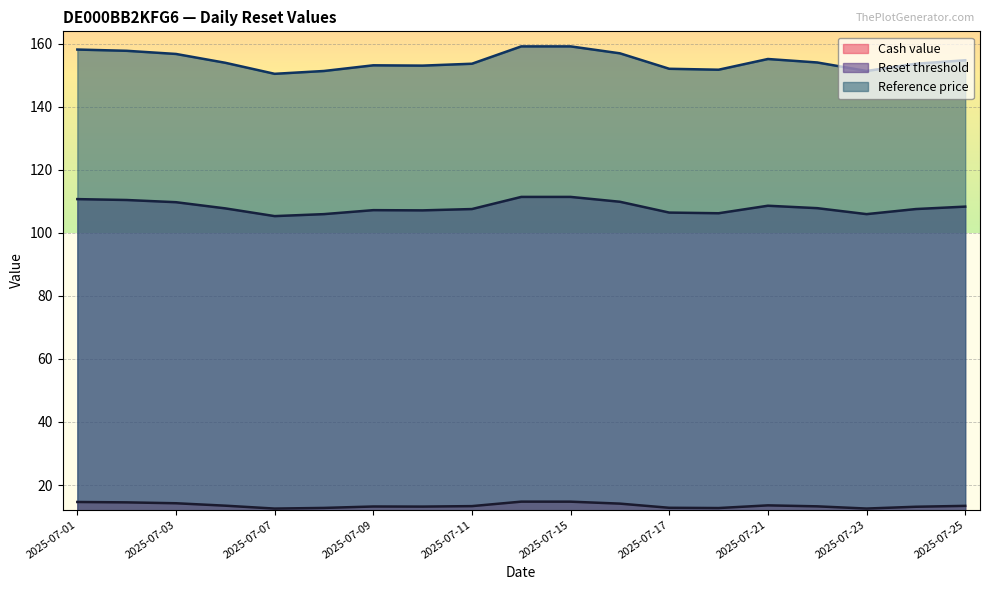

Rank the series by their maximum value, from highest to lowest.

Reference price, Reset threshold, Cash value